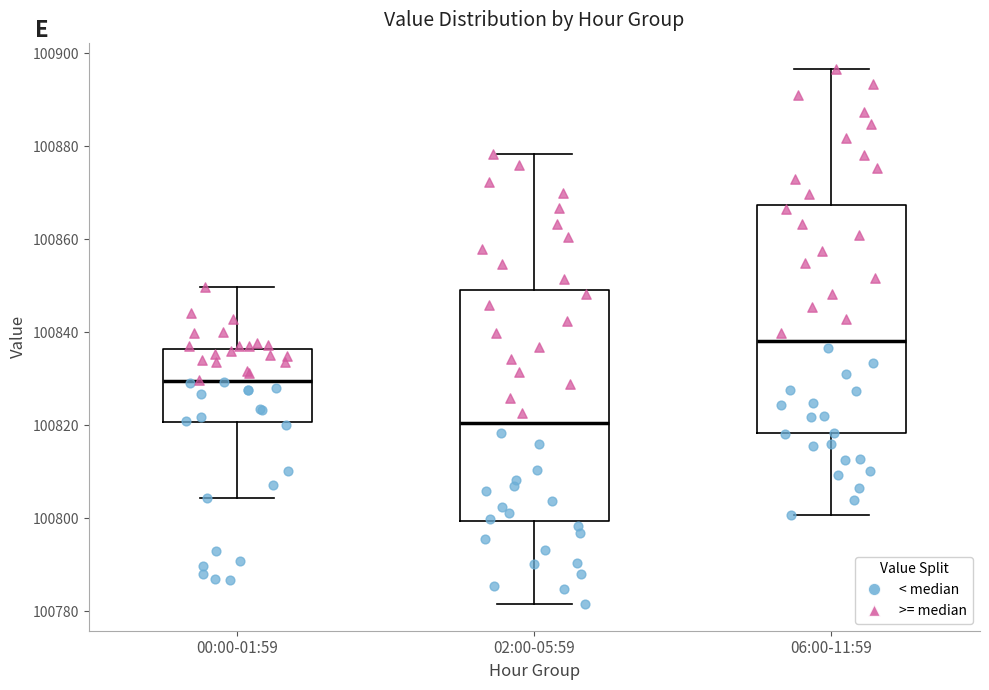

Where does the lower whisker of the box for 00:00-01:59 end on the y-axis? The values are not printed on the chart, so give them approximately, as read against the axis.

100804